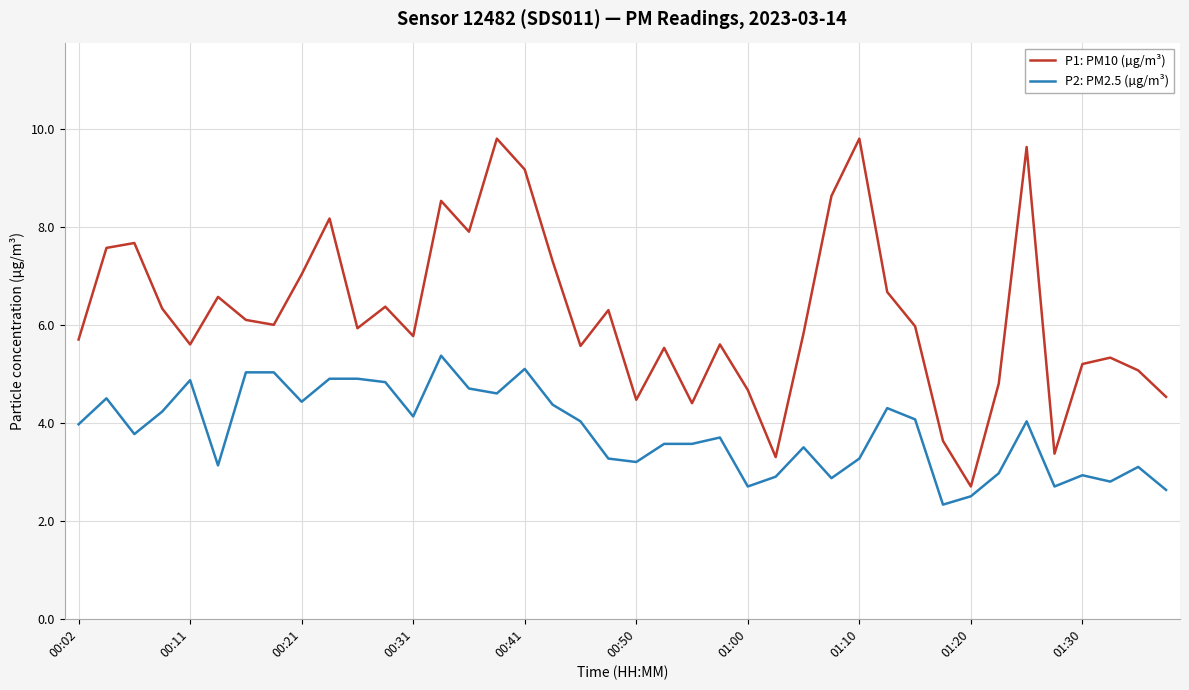

Rank the series by their average value, from highest to lowest.

P1: PM10 (µg/m³), P2: PM2.5 (µg/m³)